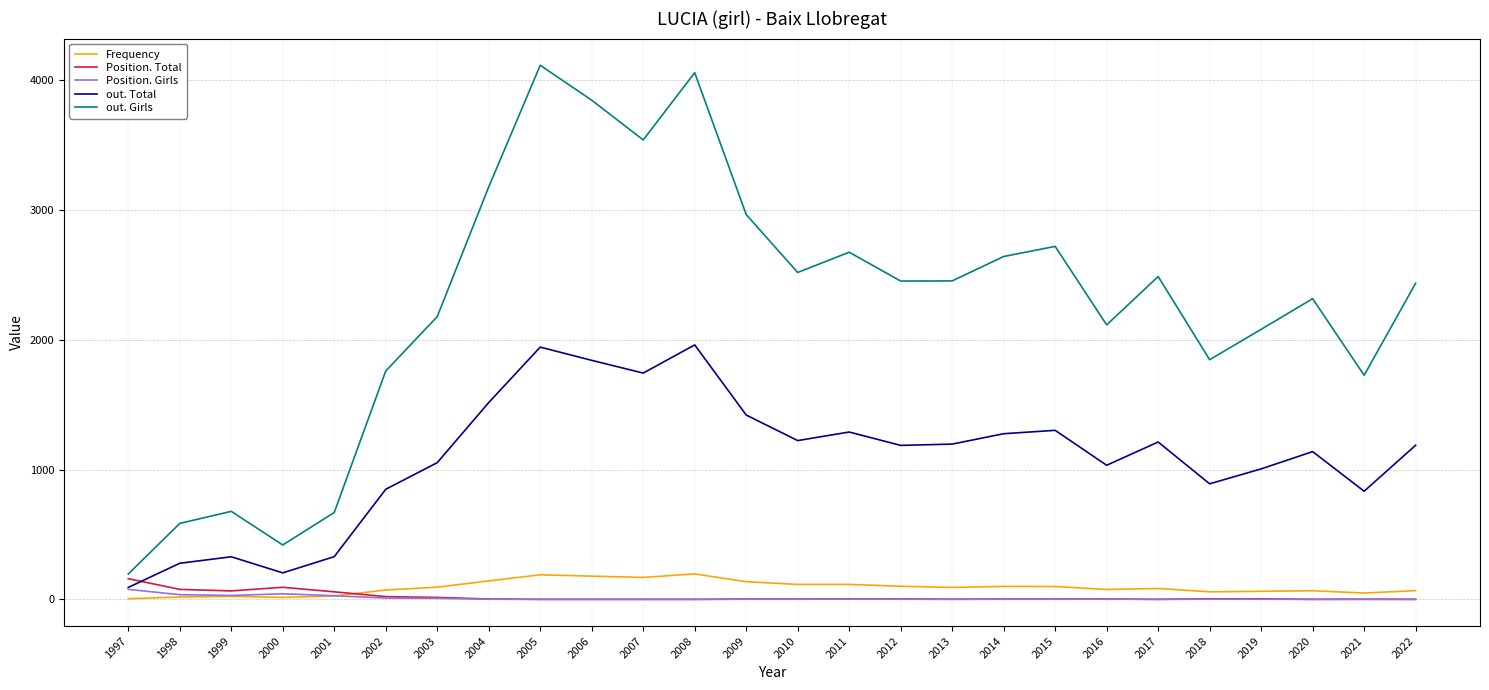

The out. Girls series shows 4727 at 2015. True or false?

False